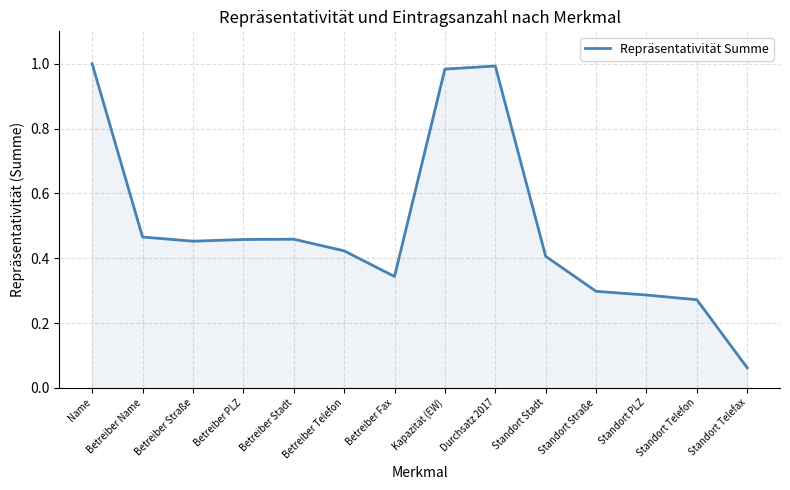

True or false: the data shows 0.7 at Betreiber Straße.

False